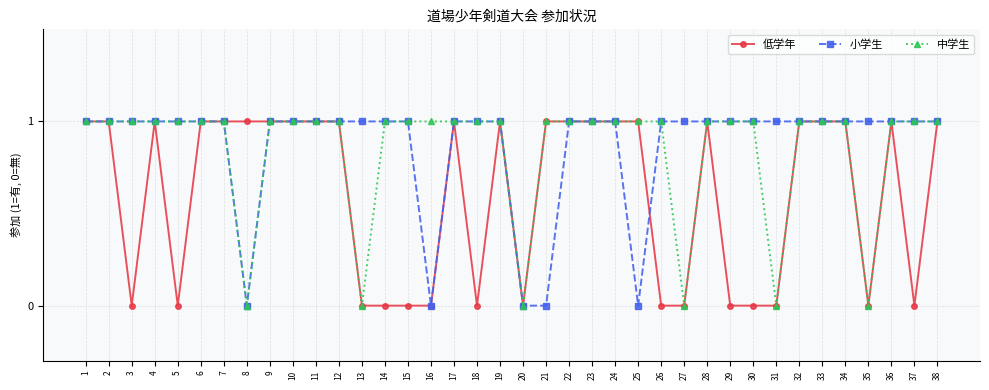

How many lines are shown in the chart?

3